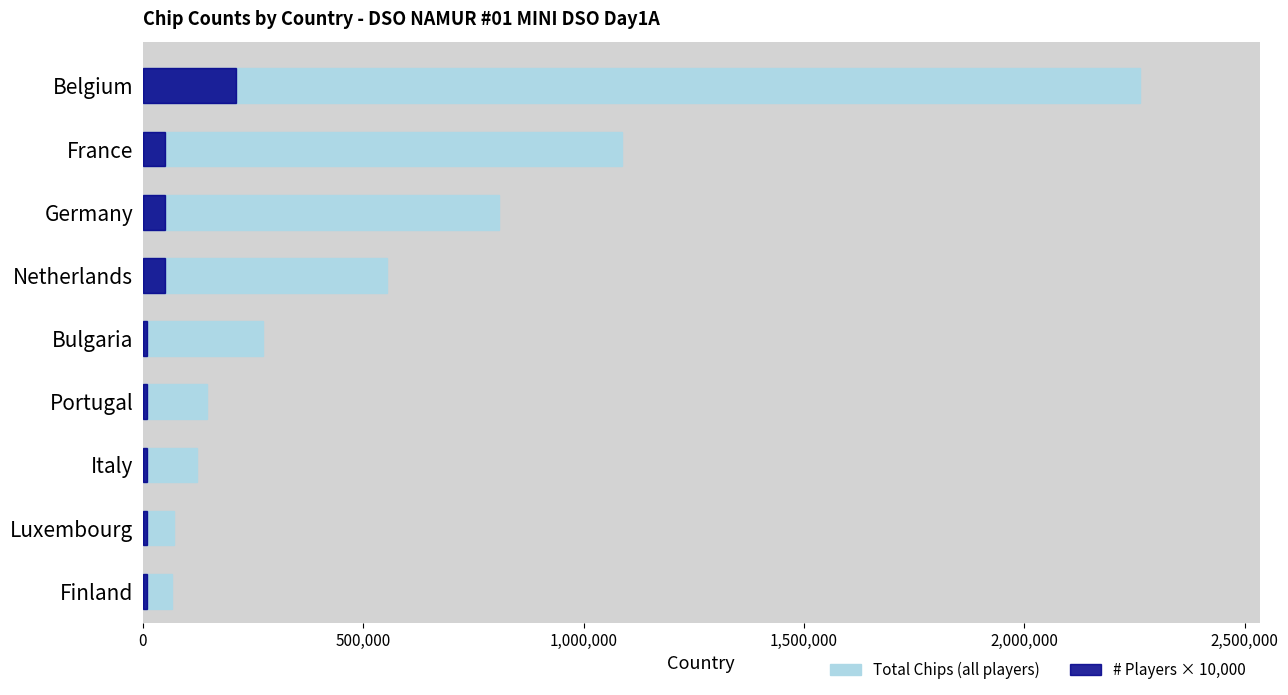

What is the spread (max minus min) of values at Luxembourg?

60500